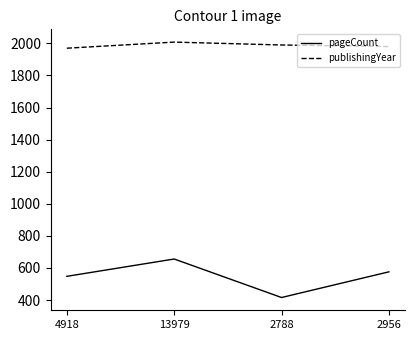

Reading right to left, transcribe all the data shown in this chart.

pageCount: 576	416	656	548
publishingYear: 1980	1990	2008	1970